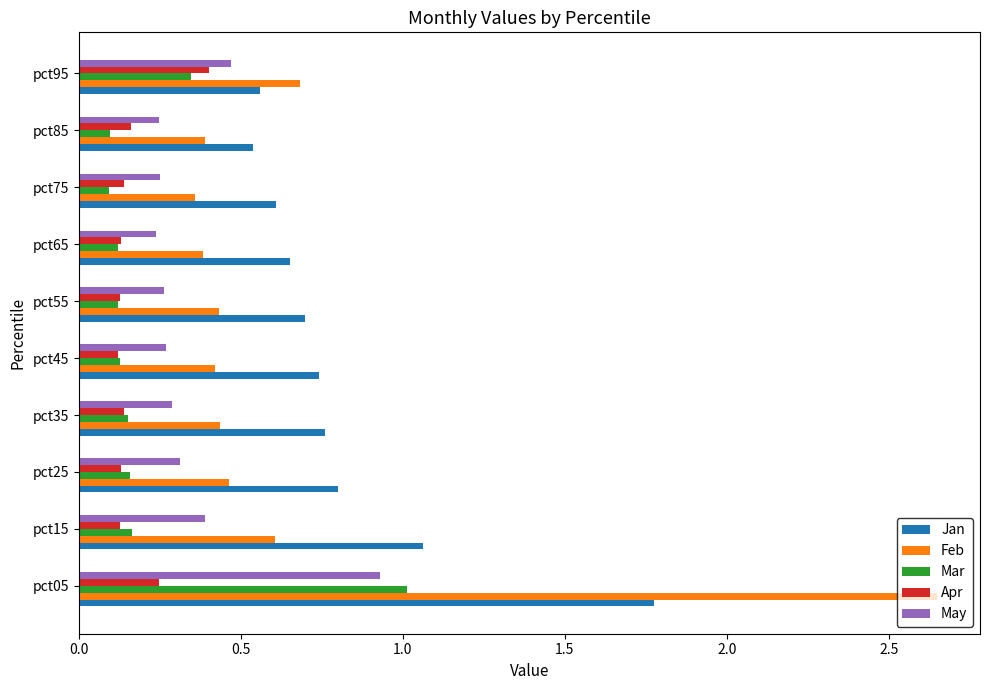

Which series has the widest spread of values?

Feb